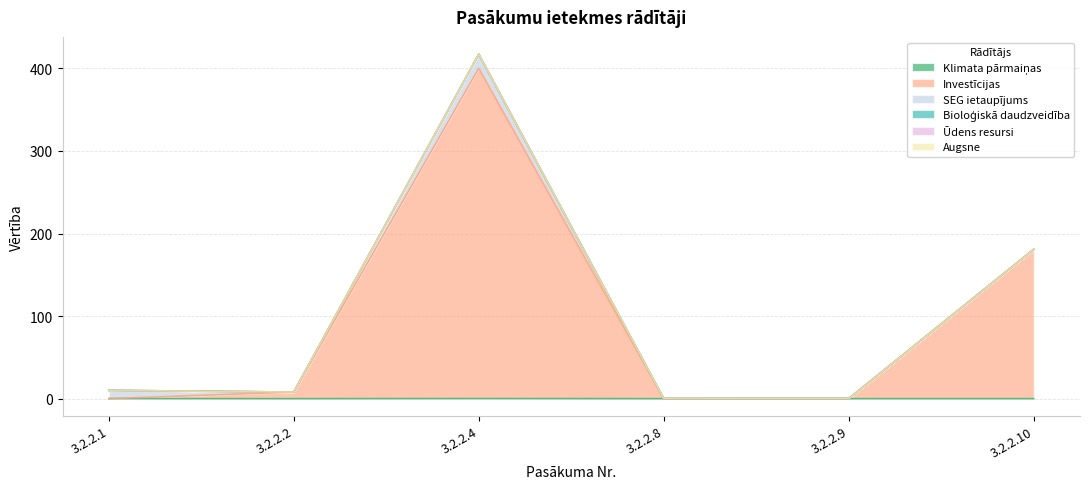

Reading left to right, extract all data points from this chart.

Klimata pārmaiņas: 0.1	0.0	0.1	0.0	0.0	0.0
Investīcijas: 0.0	8.0	400.0	0.1	0.1	180.8
SEG ietaupījums: 10.0	0.0	17.0	0.0	0.0	0.0
Bioloģiskā daudzveidība: 0.0	0.0	0.0	0.0	0.0	0.0
Ūdens resursi: 0.0	0.0	0.0	0.0	0.0	0.0
Augsne: 0.0	0.0	0.0	0.0	0.0	0.0